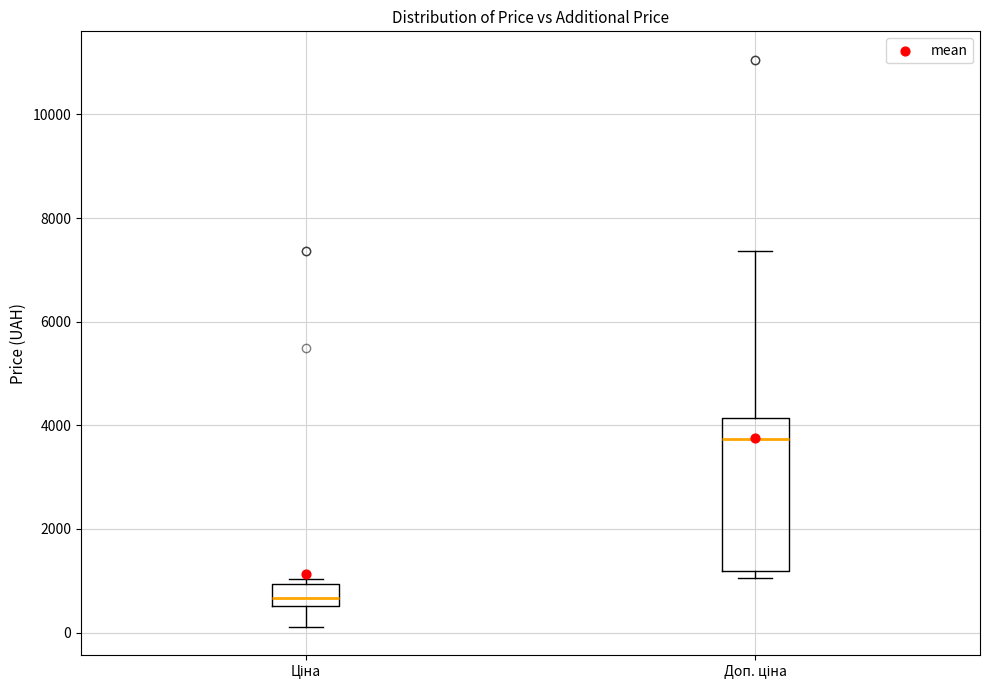

Which box's median line is the lowest?

Ціна